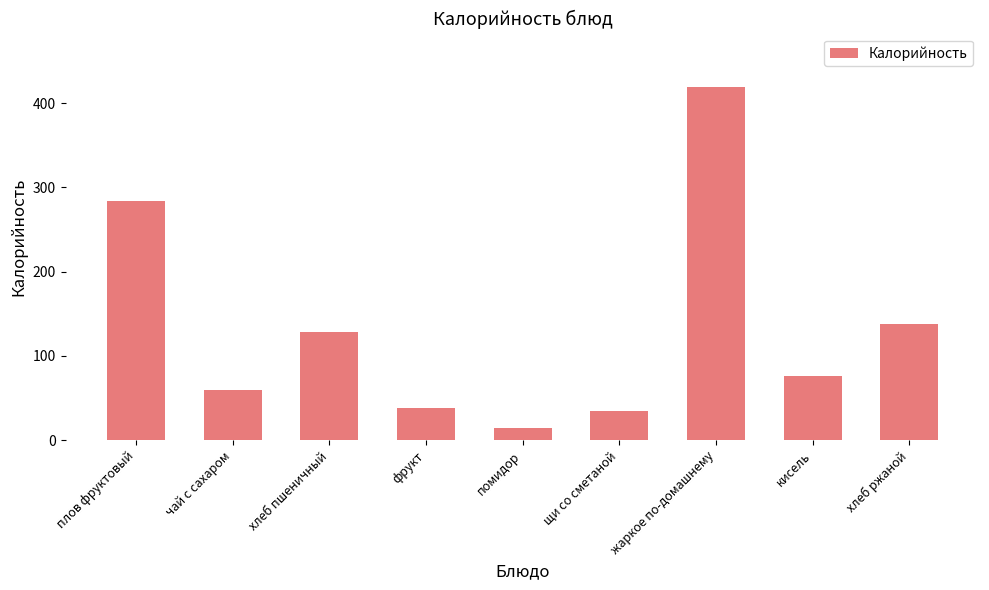

Reading right to left, what are all the values shown in this chart?

138.0	76.0	419.6	34.1	14.5	38.0	128.6	59.9	284.3